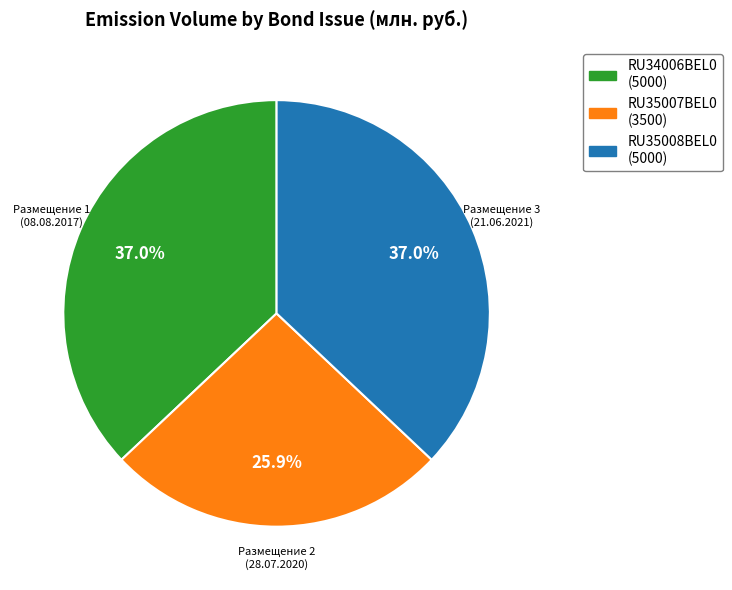

What percentage is the RU35008BEL0 slice, to the nearest percent?

37%